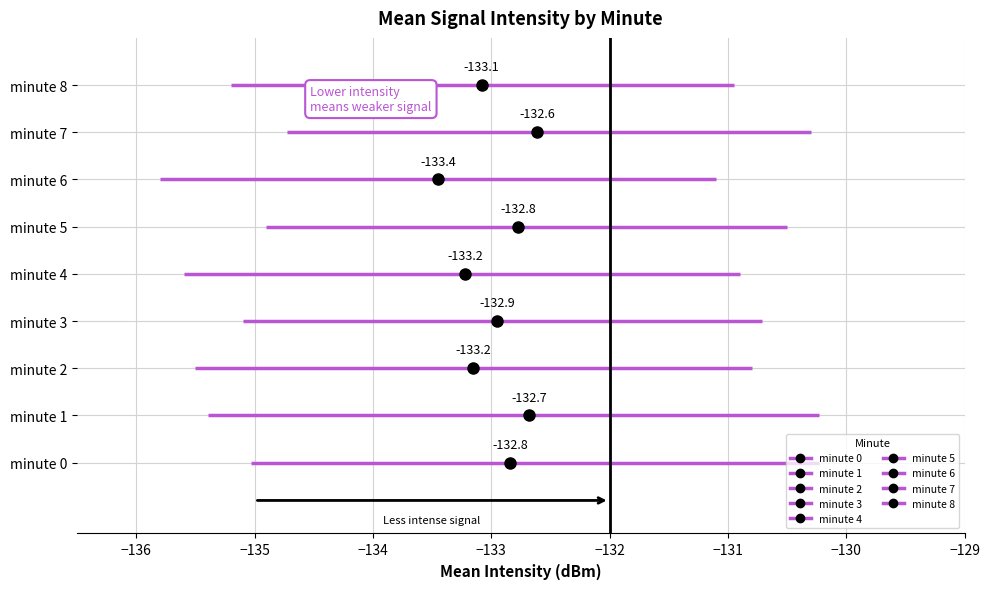

Reading right to left, list all the values displayed in this chart.

mean_intensity: minute 8=-133.1	minute 7=-132.6	minute 6=-133.4	minute 5=-132.8	minute 4=-133.2	minute 3=-132.9	minute 2=-133.2	minute 1=-132.7	minute 0=-132.8
ci_low: minute 8=-135.2	minute 7=-134.7	minute 6=-135.8	minute 5=-134.9	minute 4=-135.6	minute 3=-135.1	minute 2=-135.5	minute 1=-135.4	minute 0=-135.0
ci_high: minute 8=-130.9	minute 7=-130.3	minute 6=-131.1	minute 5=-130.5	minute 4=-130.9	minute 3=-130.7	minute 2=-130.8	minute 1=-130.2	minute 0=-130.2